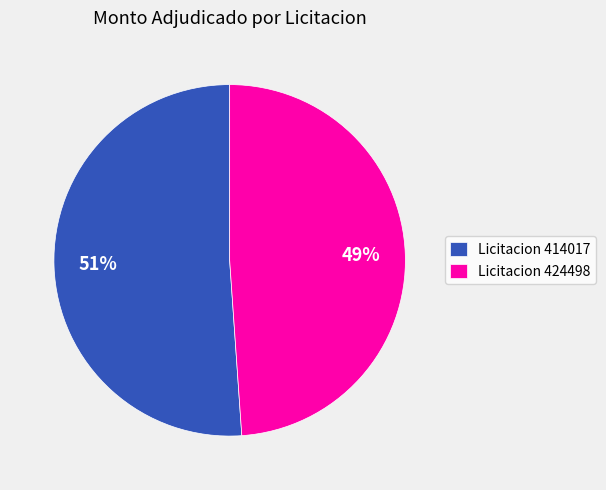

Which slice is the smallest?

Licitacion 424498